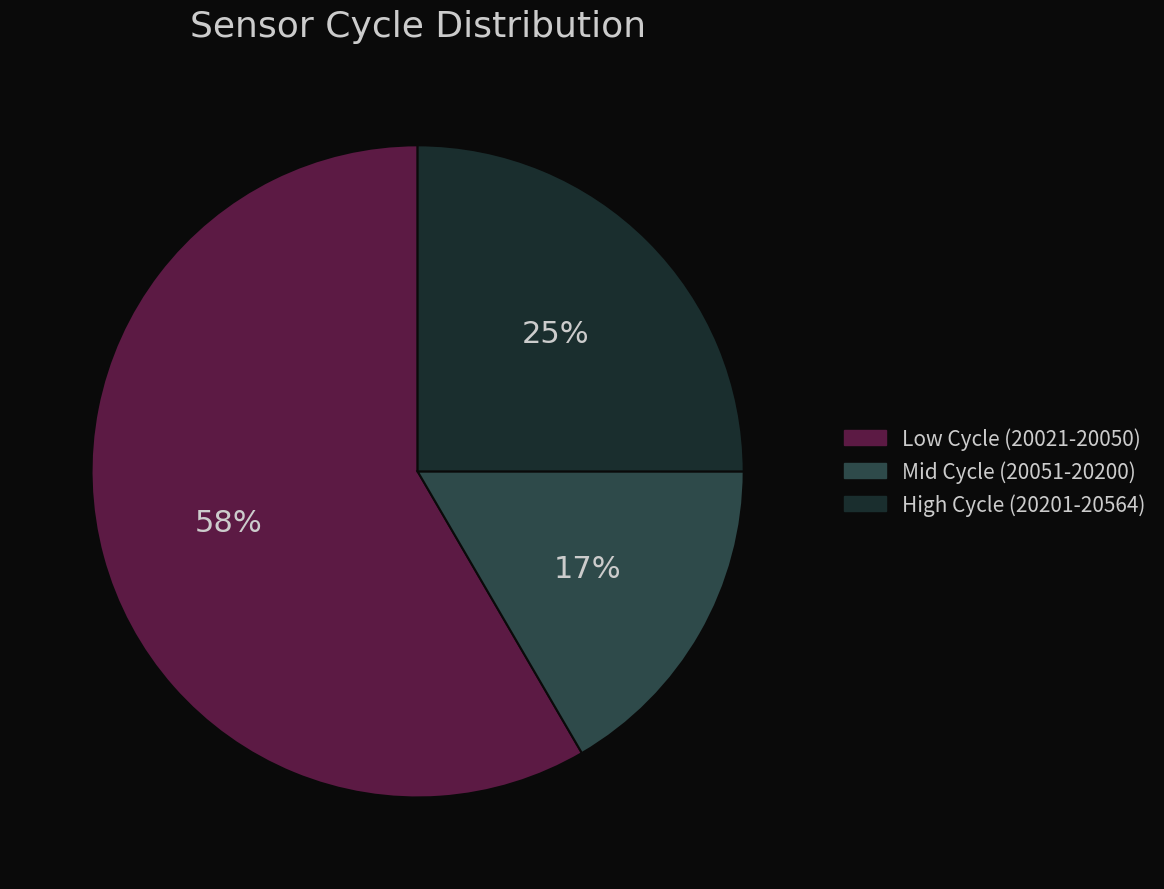

To the nearest percent, what portion does Mid Cycle (20051-20200) represent?

17%